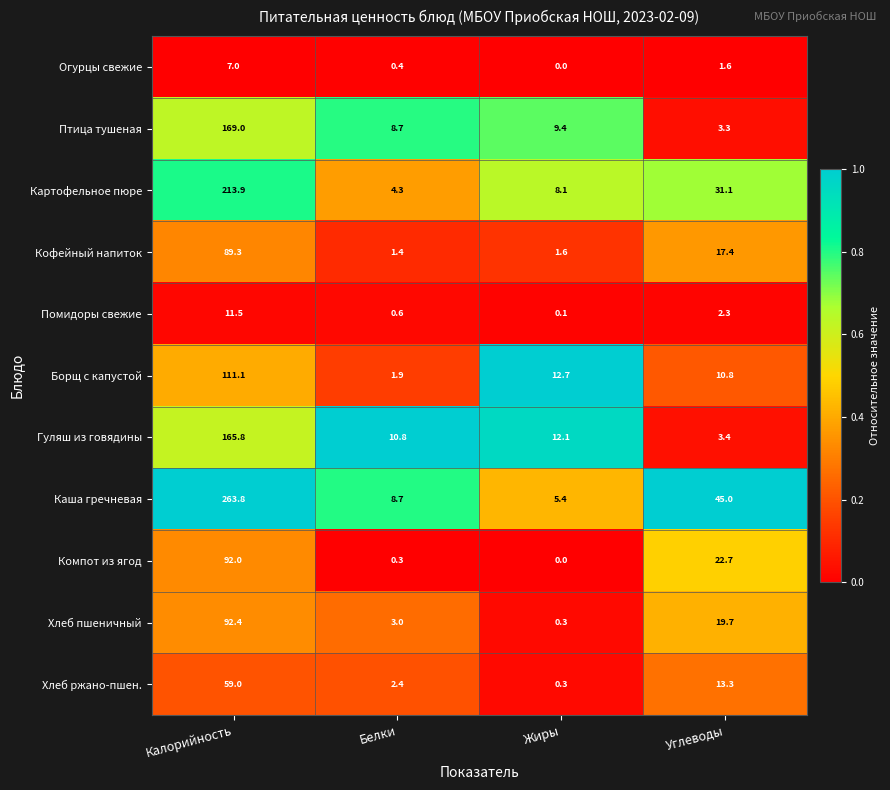

Which series has the largest range (max minus min)?

Каша гречневая